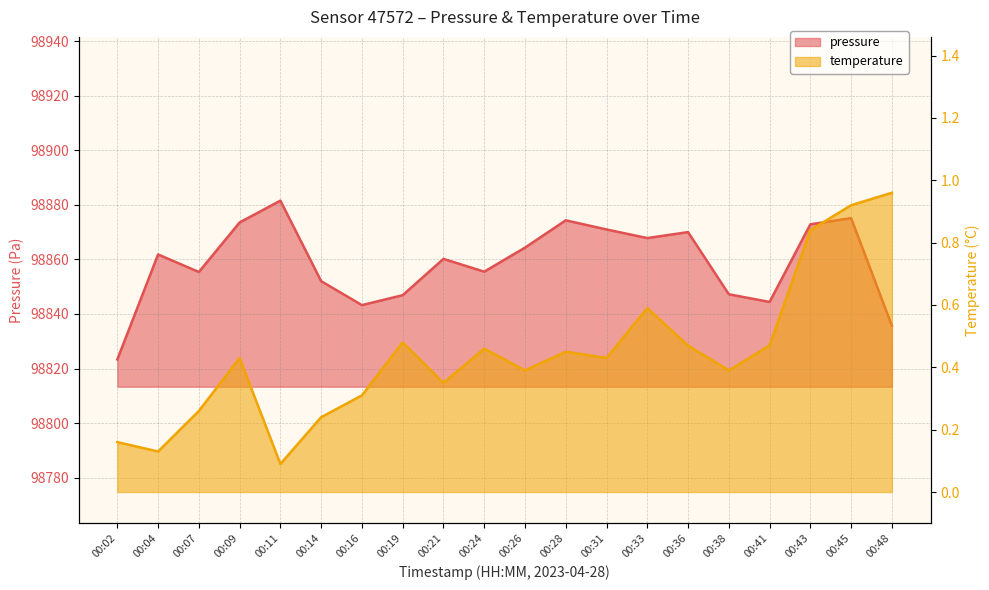

What is the difference between the second highest and second lowest values in the temperature series?

0.8